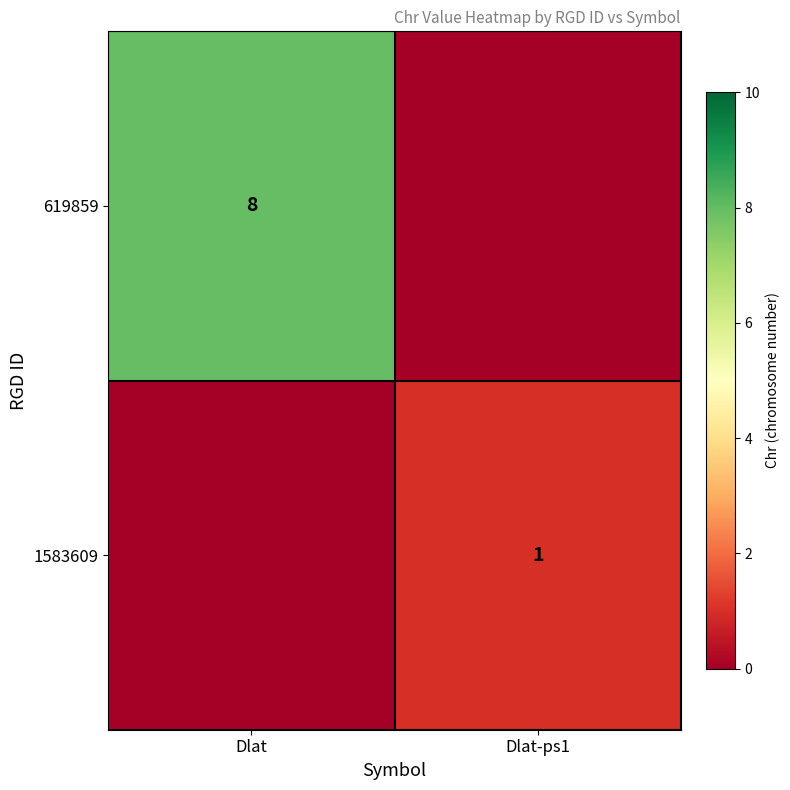

The value of 619859 at Dlat is 8. True or false?

True